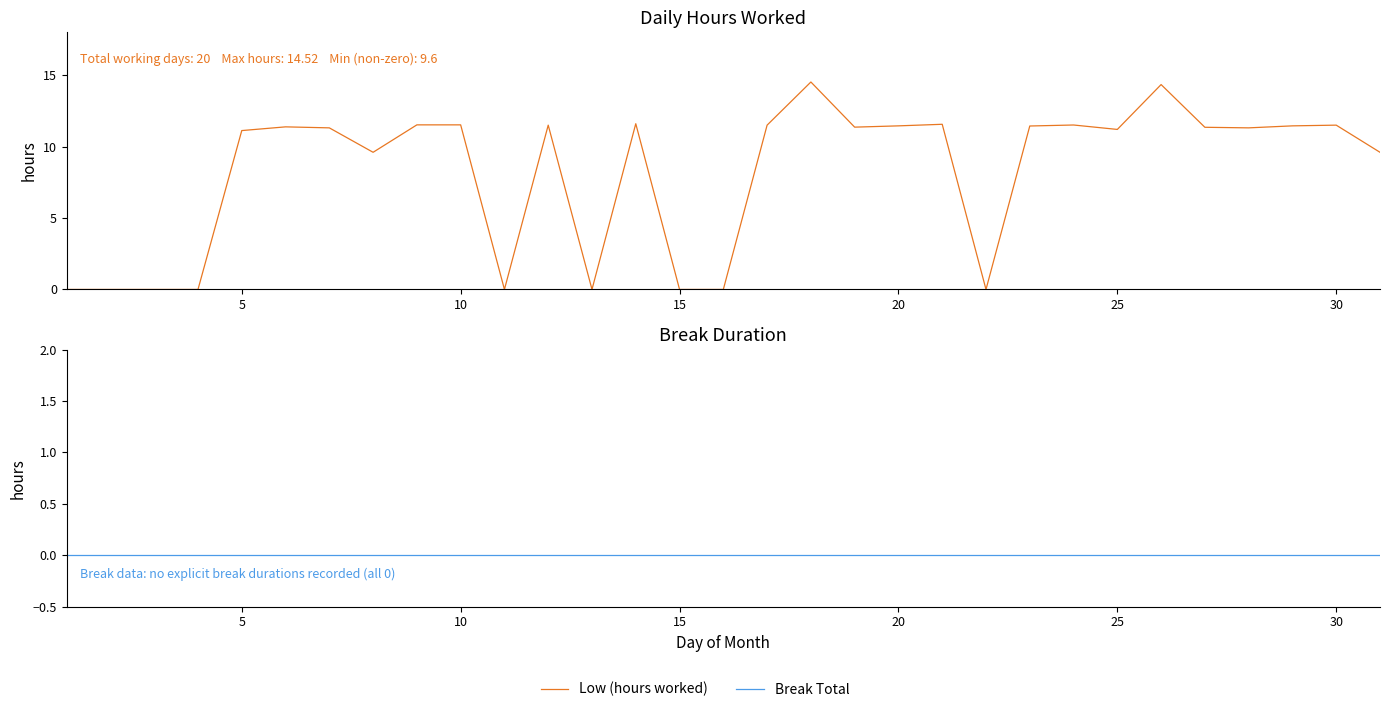

True or false: Low (hours worked) and Break Total intersect in this chart.

False